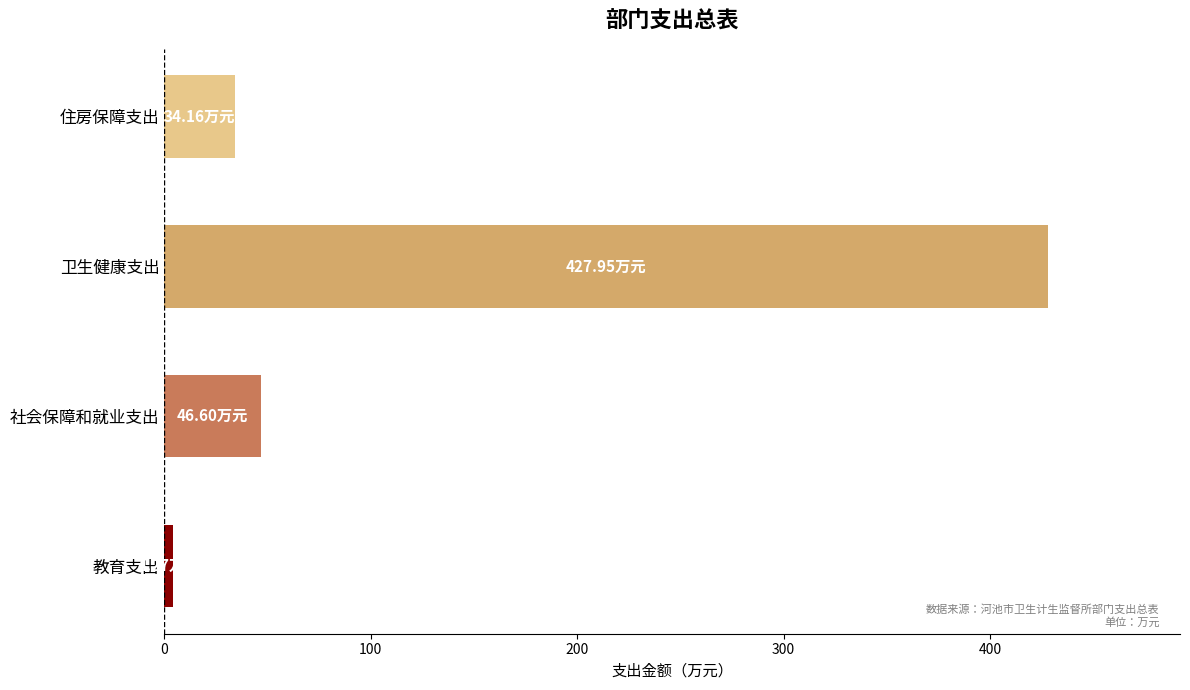

What is the difference between the maximum and minimum values?

423.7